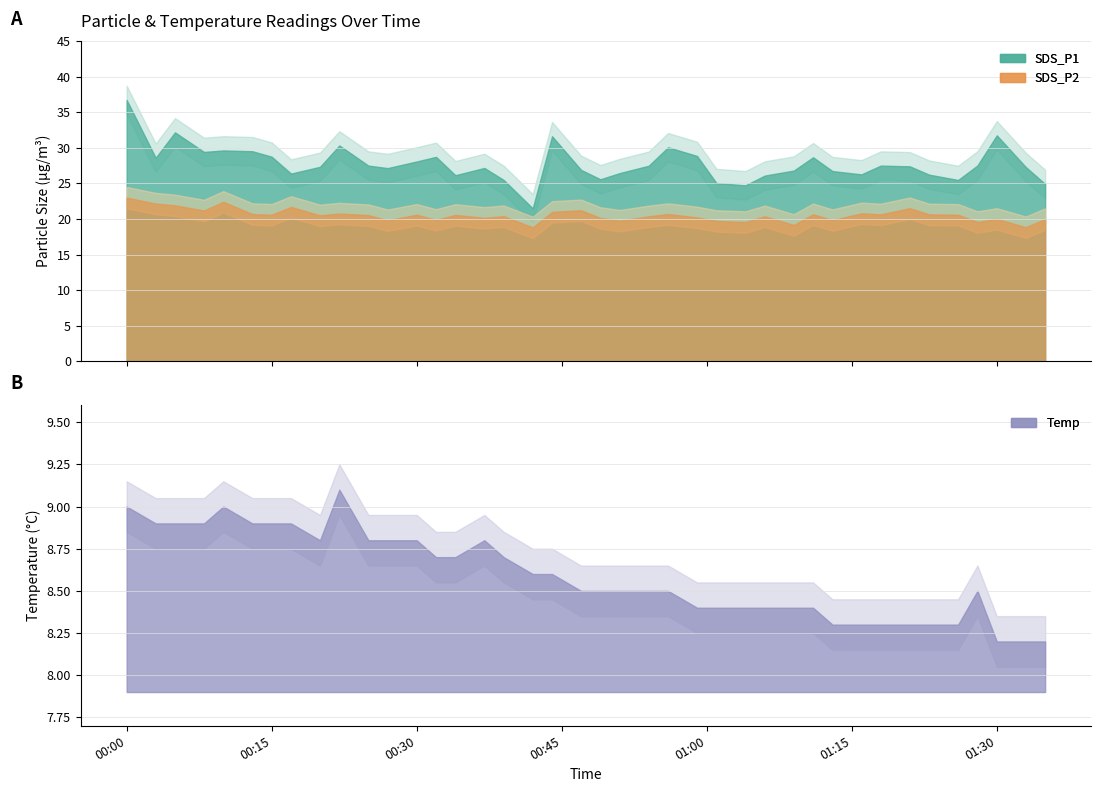

At which category does SDS_P1 reach its first local valley?

2023/04/21 00:03